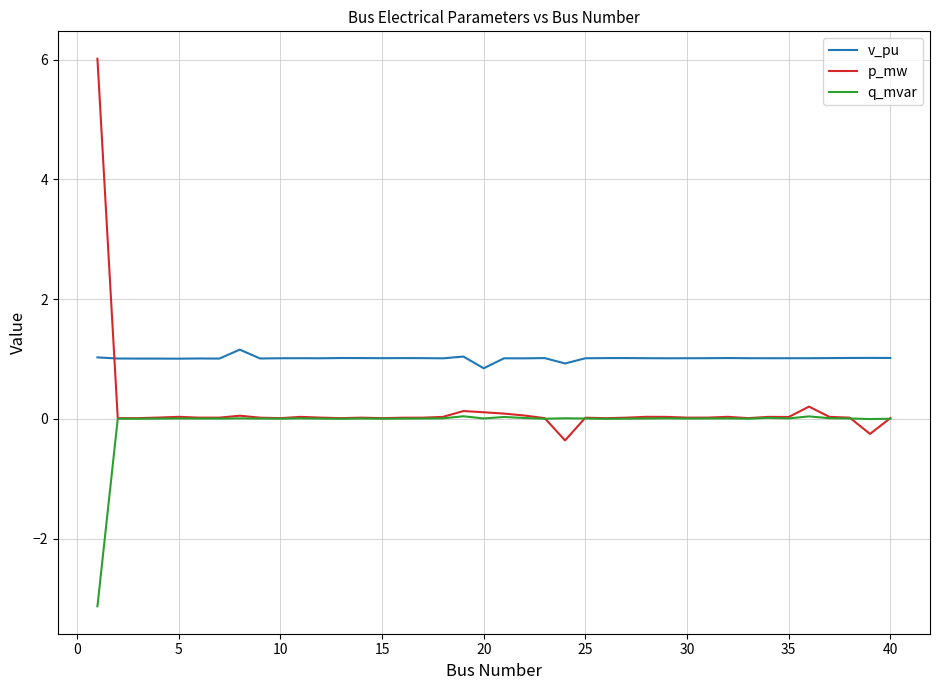

At how many categories does at least one series exceed -2?

40